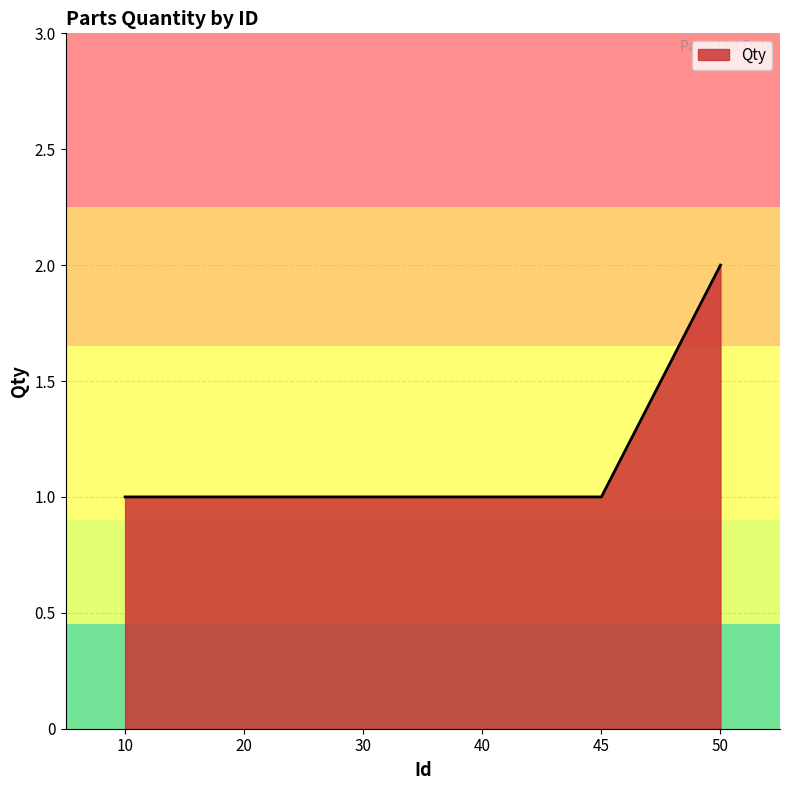

What is the difference between the maximum and minimum values?

1